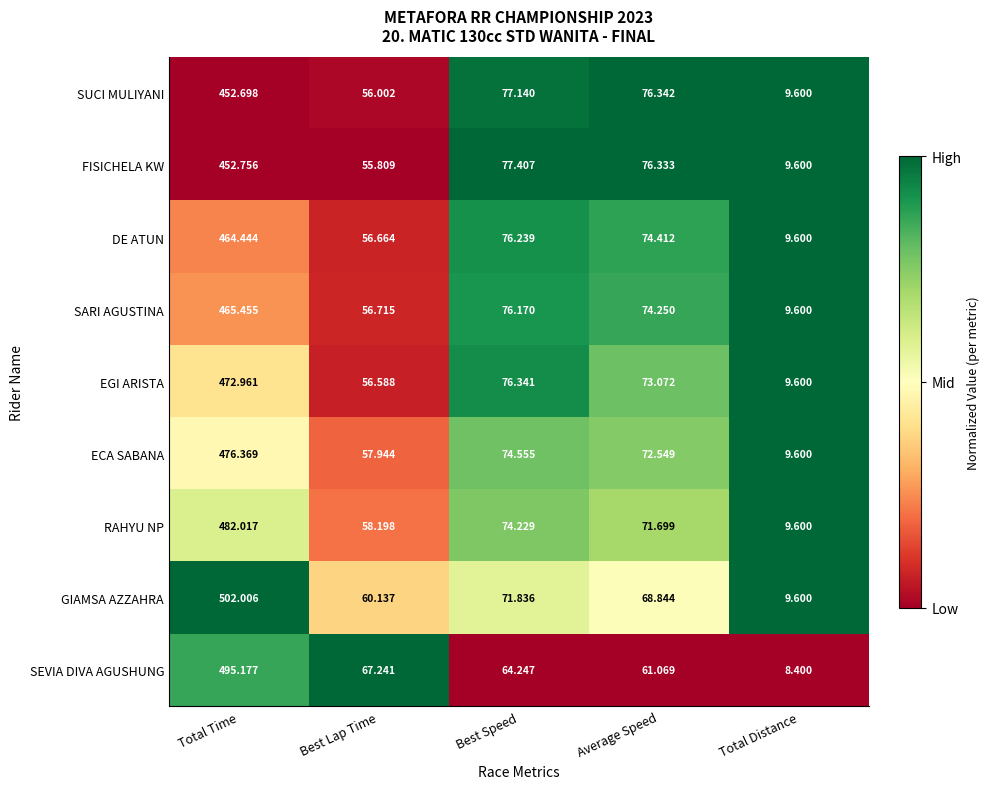

Which series has the largest total across all categories?

GIAMSA AZZAHRA